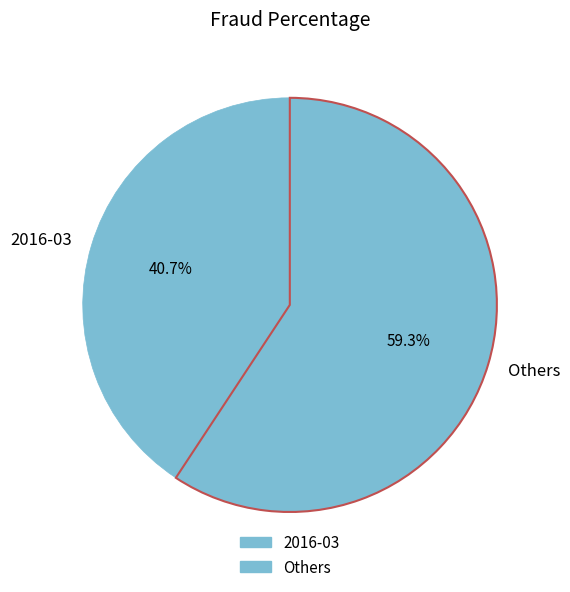

Does 2016-03 account for over 50% of the chart?

No